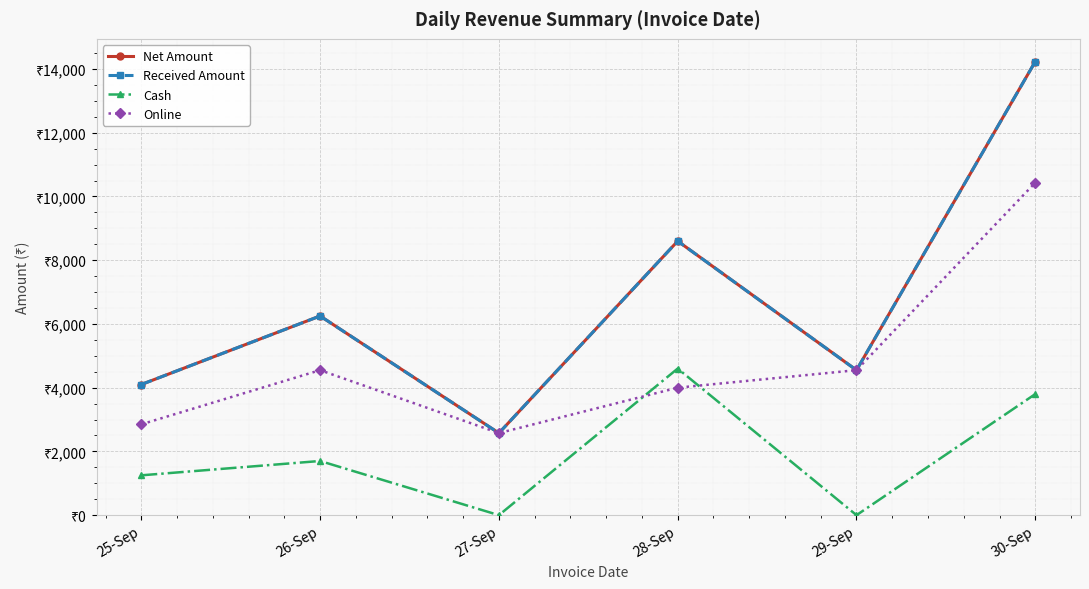

Reading left to right, what are all the values shown in this chart?

Net Amount: 4100	6250	2575	8600	4550	14235
Received Amount: 4100	6250	2575	8600	4550	14235
Cash: 1250	1700	0	4600	0	3800
Online: 2850	4550	2575	4000	4550	10435